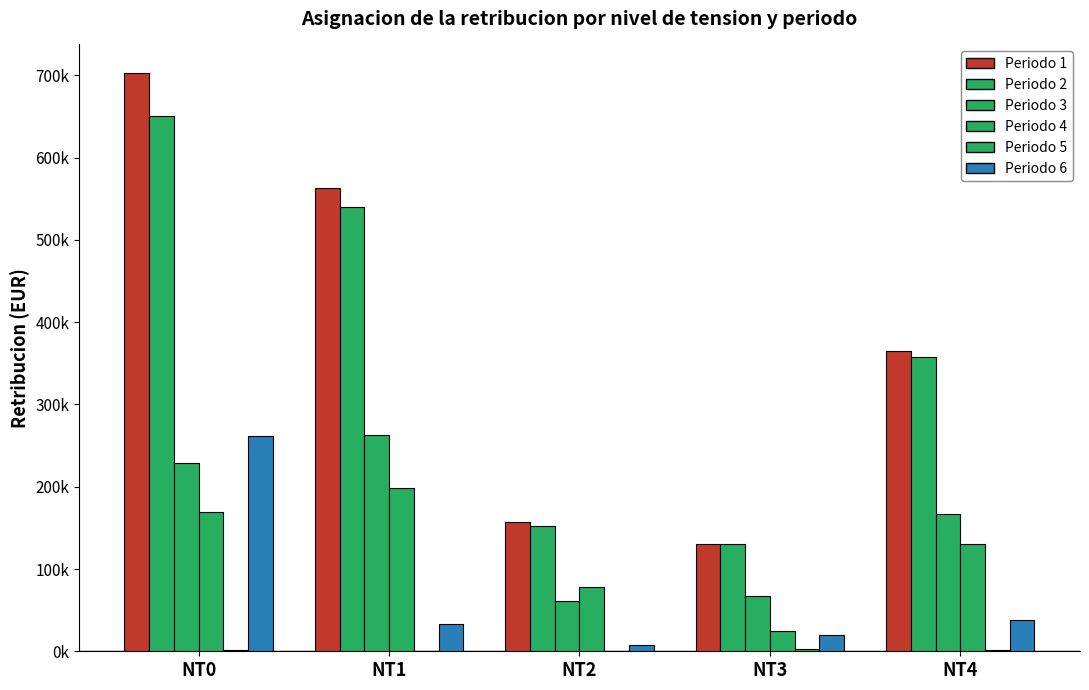

What is the value of the Periodo 2 bar at the 2nd from the left?

540510.6